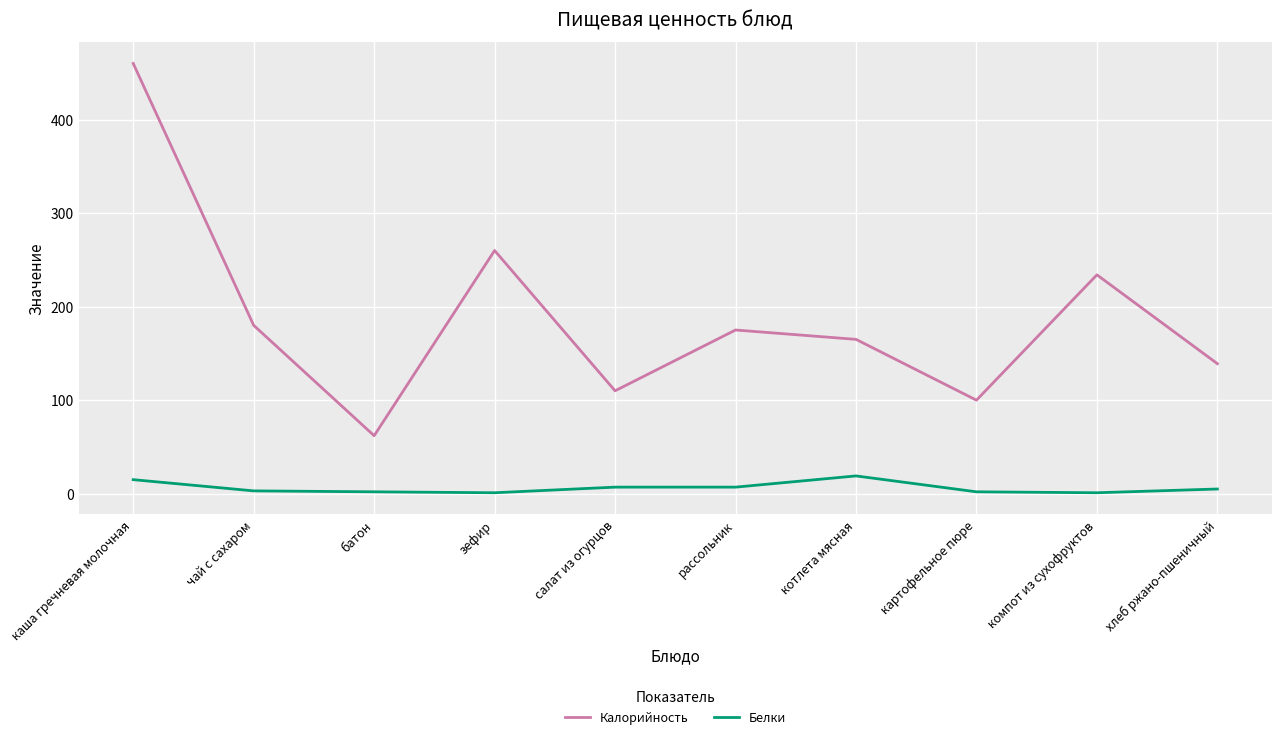

What position from the right is батон?

8